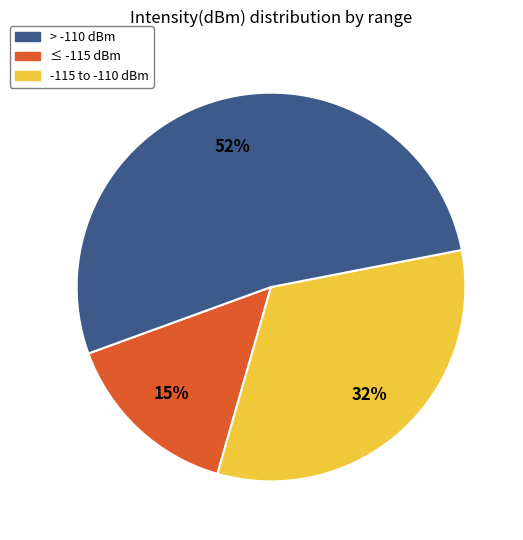

Count the number of slices in the pie.

3